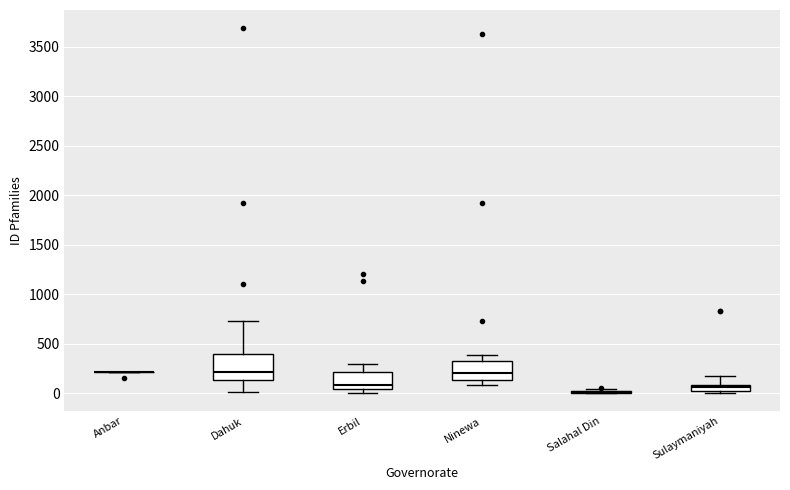

Comparing the boxes themselves (not the whiskers), which one is the tallest?

Dahuk